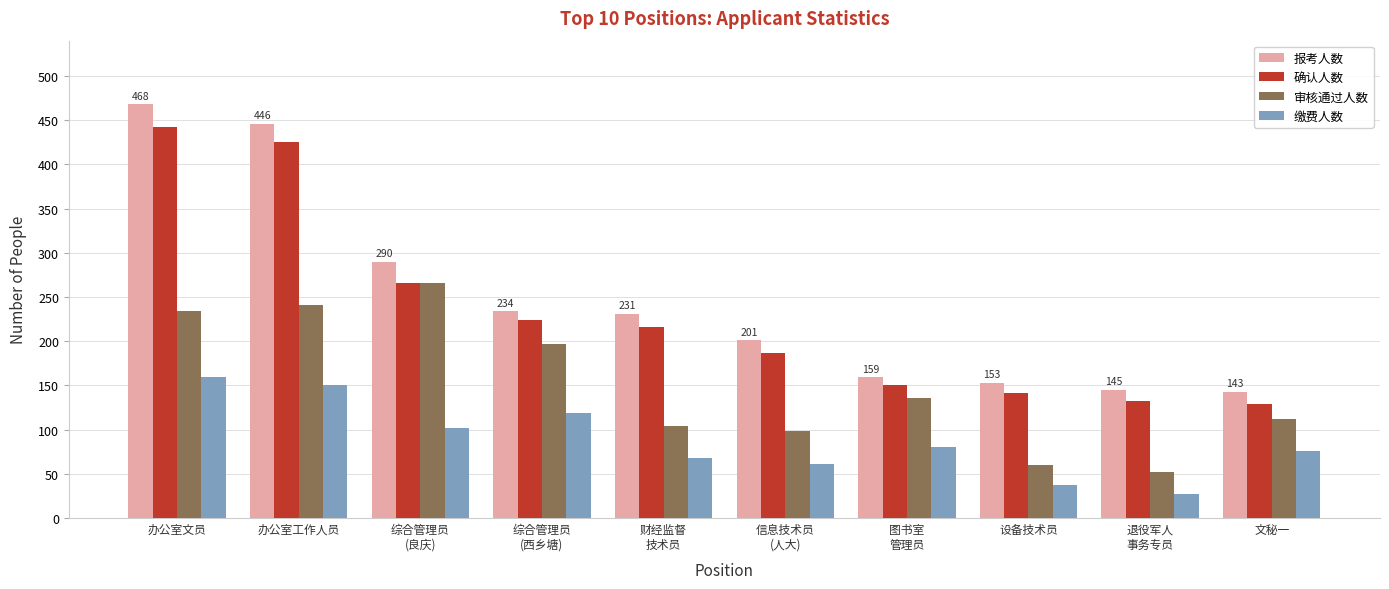

What is the value of the 缴费人数 bar at the 3rd from the left?

102